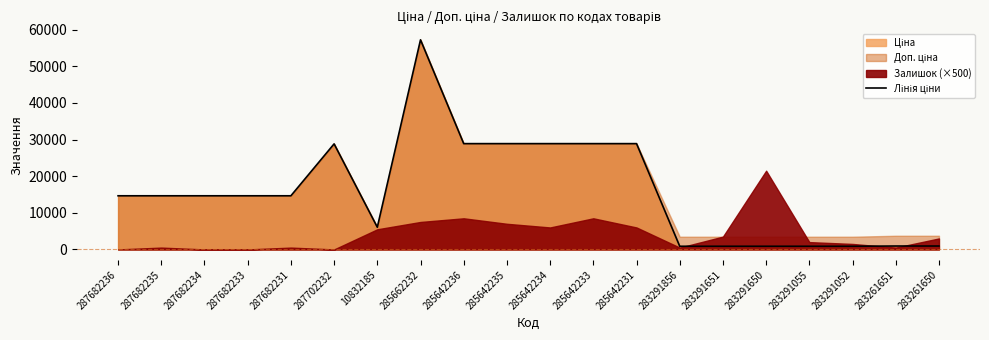

True or false: there are more than 1 points higher than both neighbors.

True